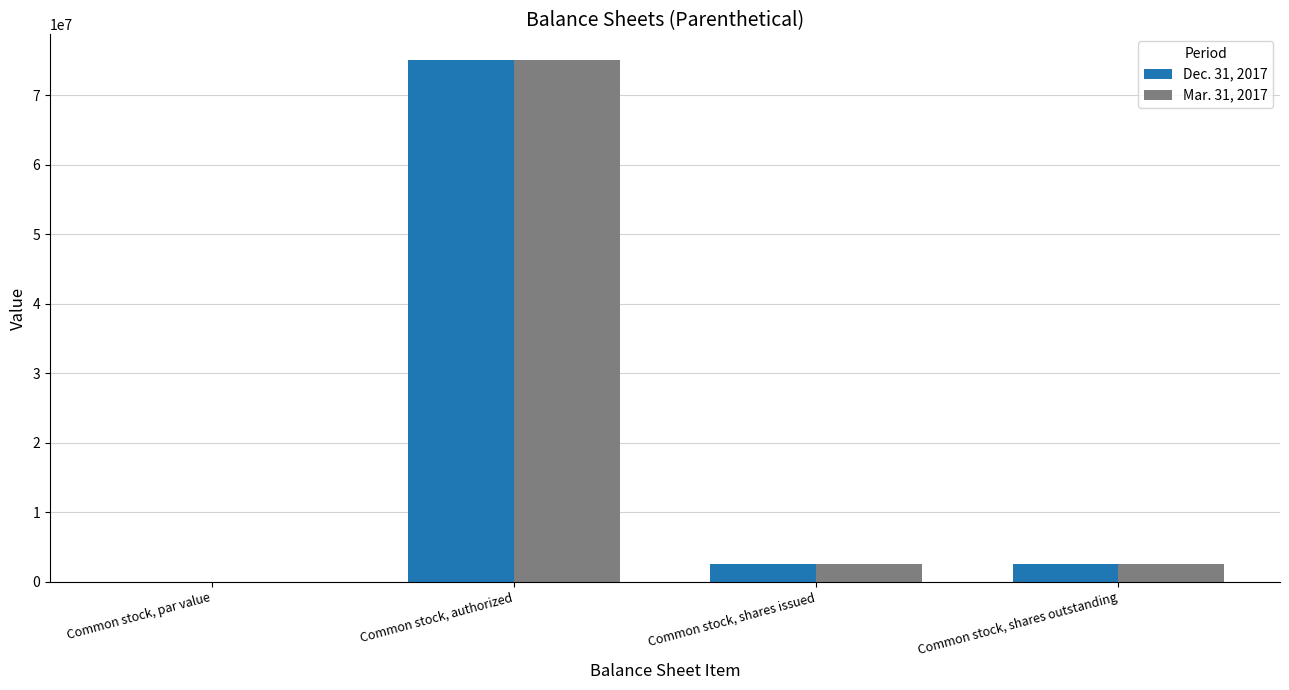

Is the value of Mar. 31, 2017 at Common stock, shares issued greater than the value of Dec. 31, 2017 at Common stock, authorized?

No